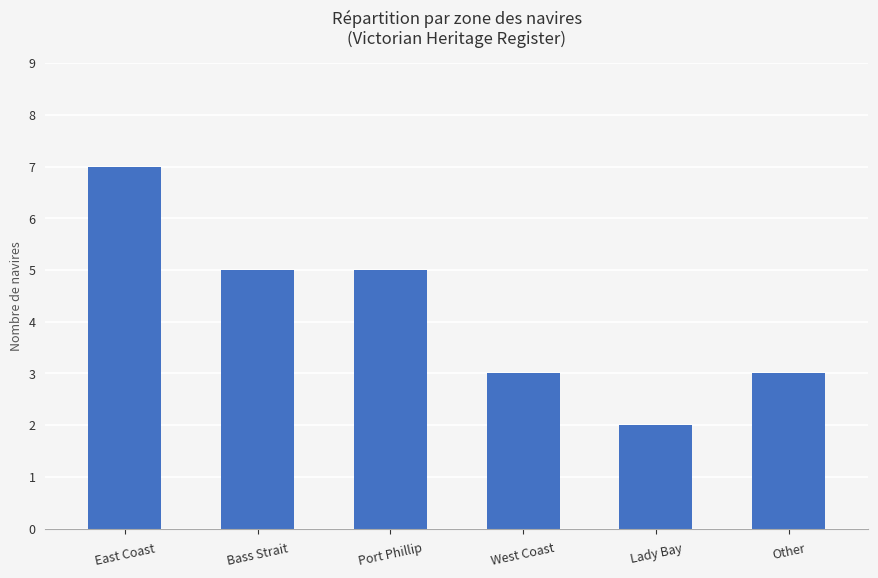

Between Port Phillip and Lady Bay, which is larger?

Port Phillip